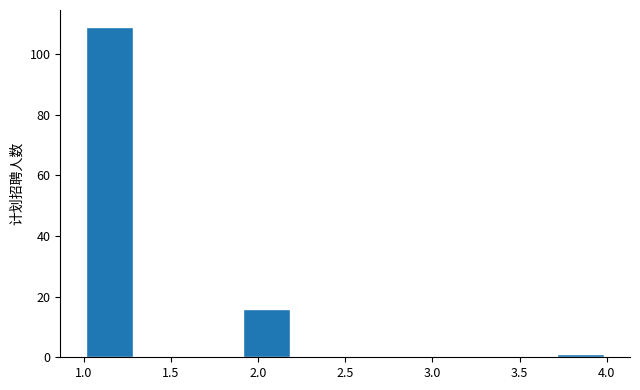

Reading left to right, list every bar in this chart as the range it spans on the x-axis followed by its height. The values are not printed on the chart, so give them approximately, as read against the axis.

1.0 to 1.3: 110
1.3 to 1.6: 0
1.6 to 1.9: 0
1.9 to 2.2: 16
2.2 to 2.5: 0
2.5 to 2.8: 0
2.8 to 3.1: 0
3.1 to 3.4: 0
3.4 to 3.7: 0
3.7 to 4.0: under 2